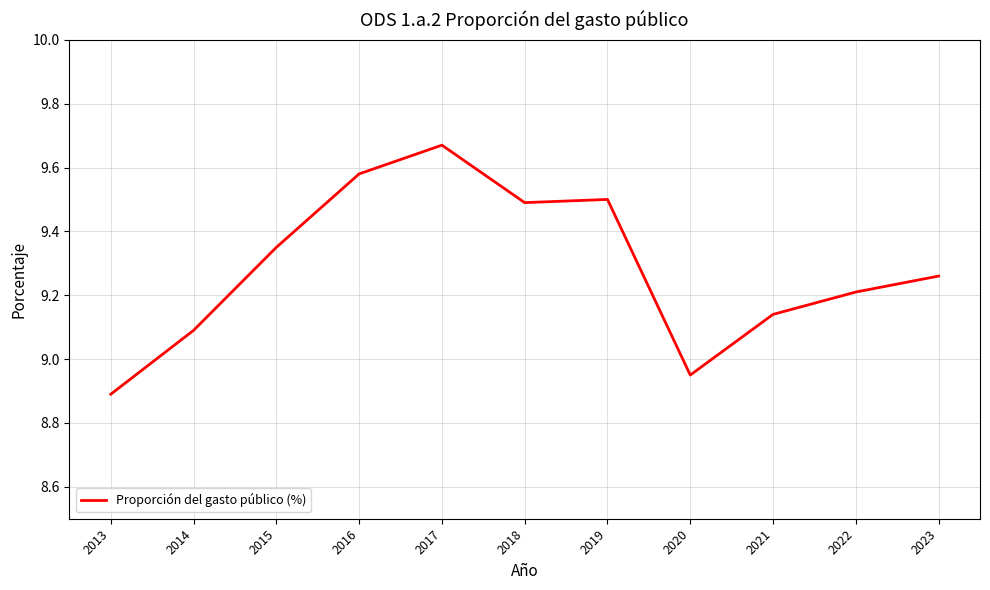

Where is the data nearest to the value 9?

2020